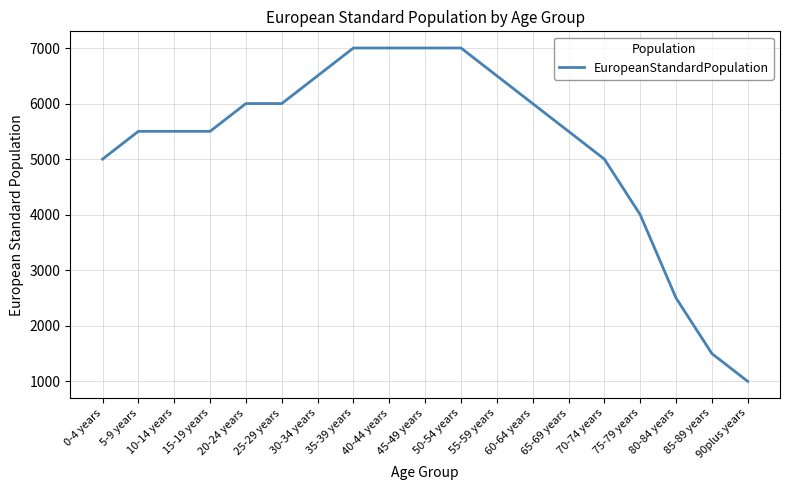

Reading left to right, what are all the values shown in this chart?

0-4 years=5000	5-9 years=5500	10-14 years=5500	15-19 years=5500	20-24 years=6000	25-29 years=6000	30-34 years=6500	35-39 years=7000	40-44 years=7000	45-49 years=7000	50-54 years=7000	55-59 years=6500	60-64 years=6000	65-69 years=5500	70-74 years=5000	75-79 years=4000	80-84 years=2500	85-89 years=1500	90plus years=1000